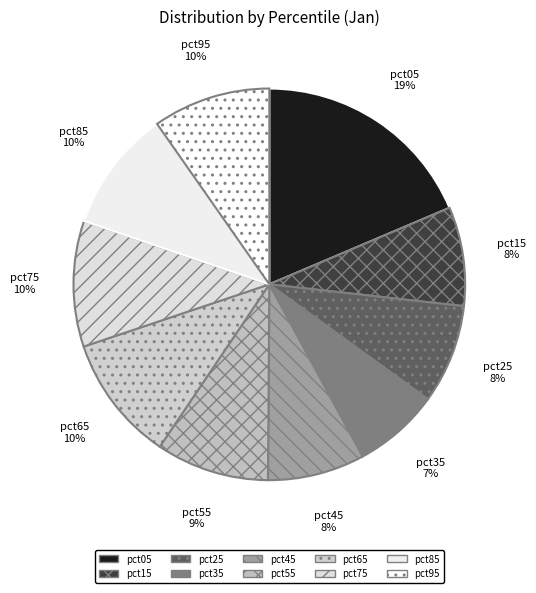

To the nearest percent, what is the average slice percentage?

10%